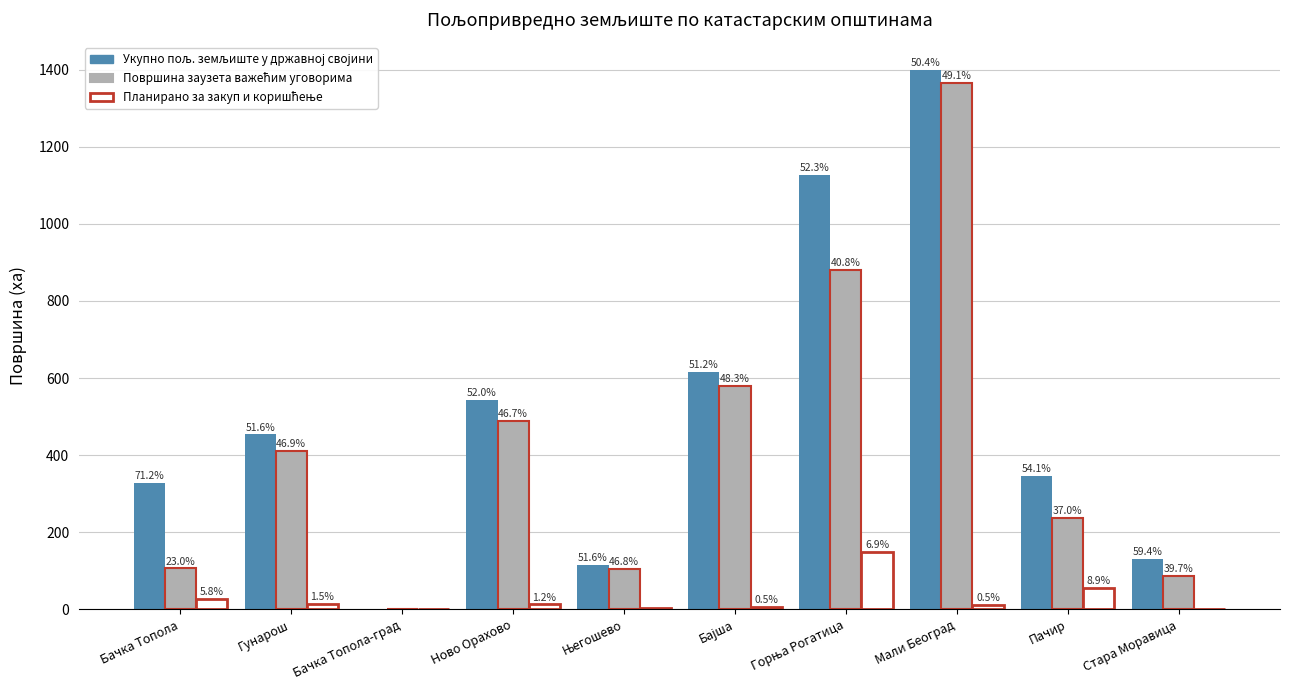

The Укупно пољ. земљиште у државној својини series shows 345.1 at Пачир. True or false?

True